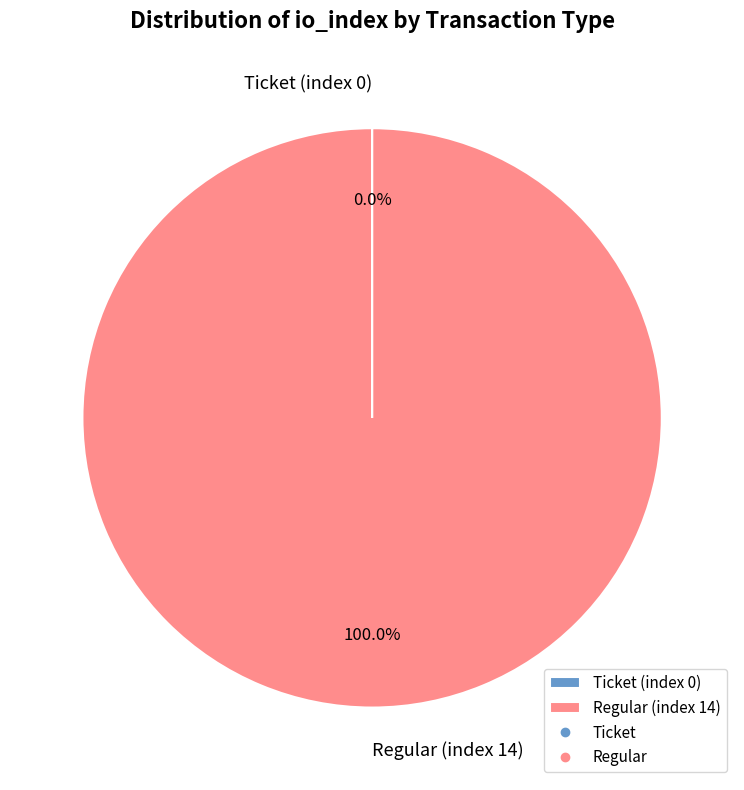

What percentage is the Regular (index 14) slice, to the nearest percent?

100%